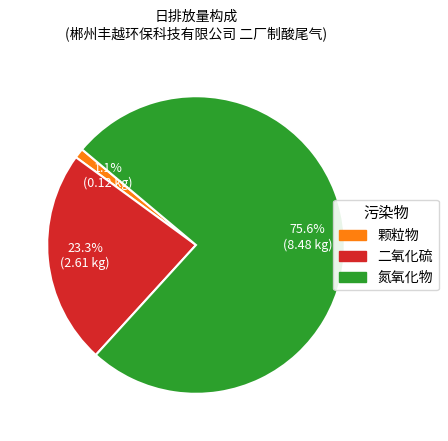

Is the sum of 氮氧化物 and 颗粒物 greater than half?

Yes